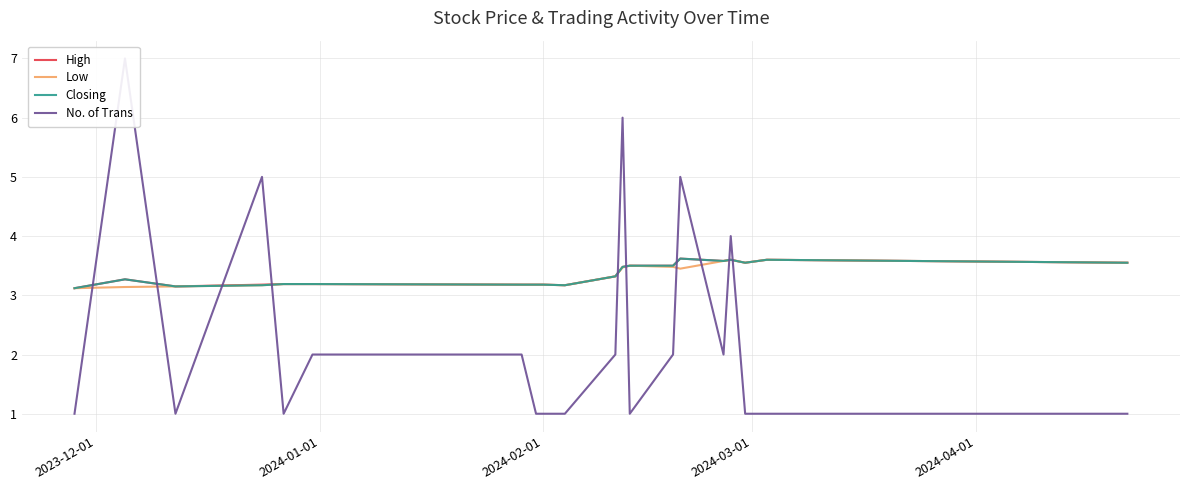

Does the chart display data point markers on the line(s)?

No